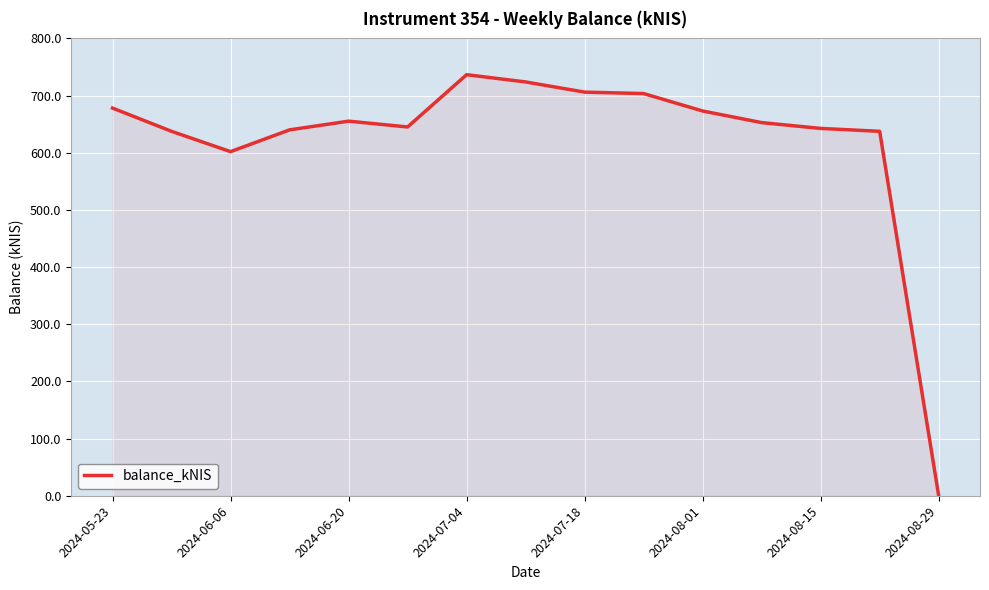

What is the greatest value displayed?

736.5